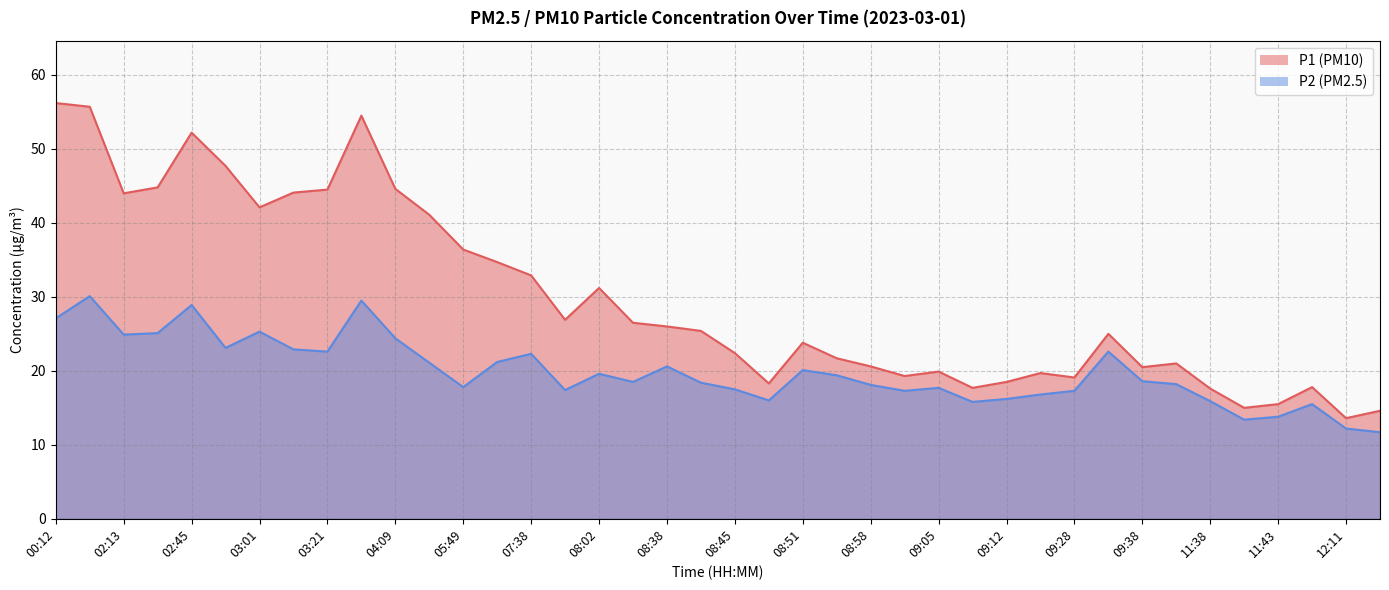

True or false: P2 and P1 intersect in this chart.

False